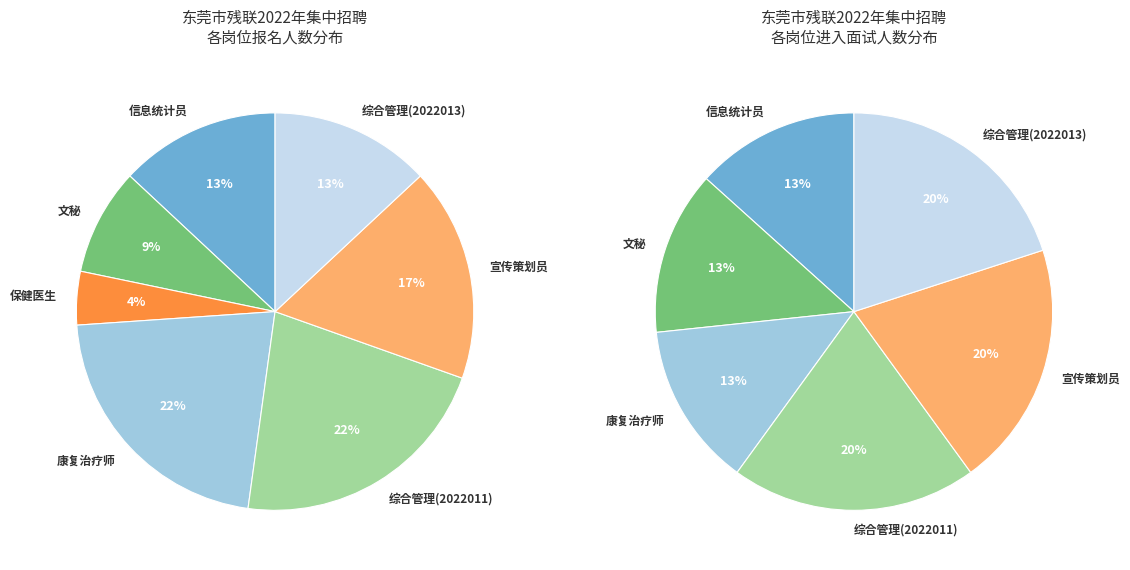

To the nearest percent, what is the average slice percentage?

14%